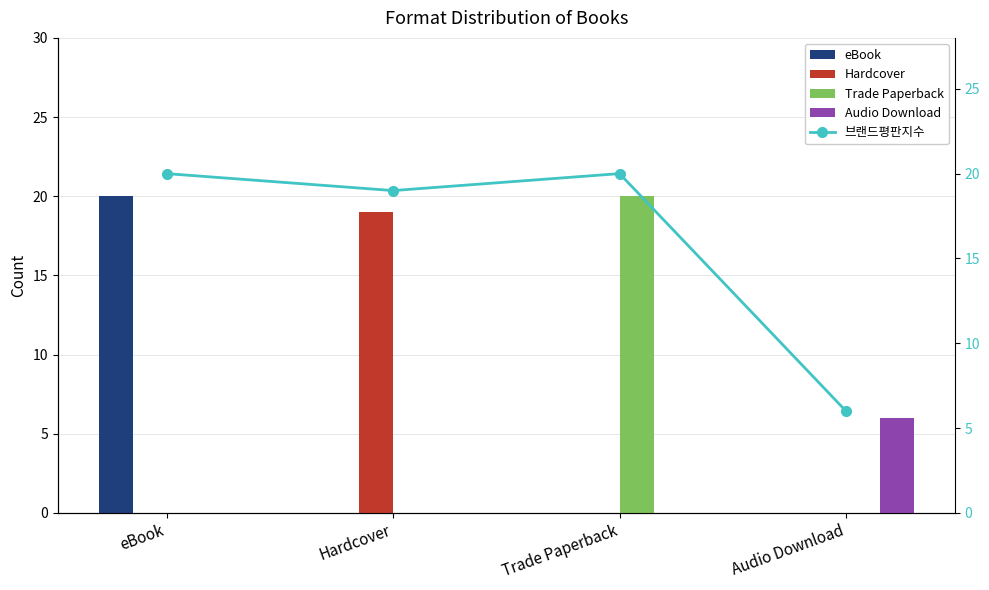

The Hardcover series shows 19 at Hardcover. True or false?

True